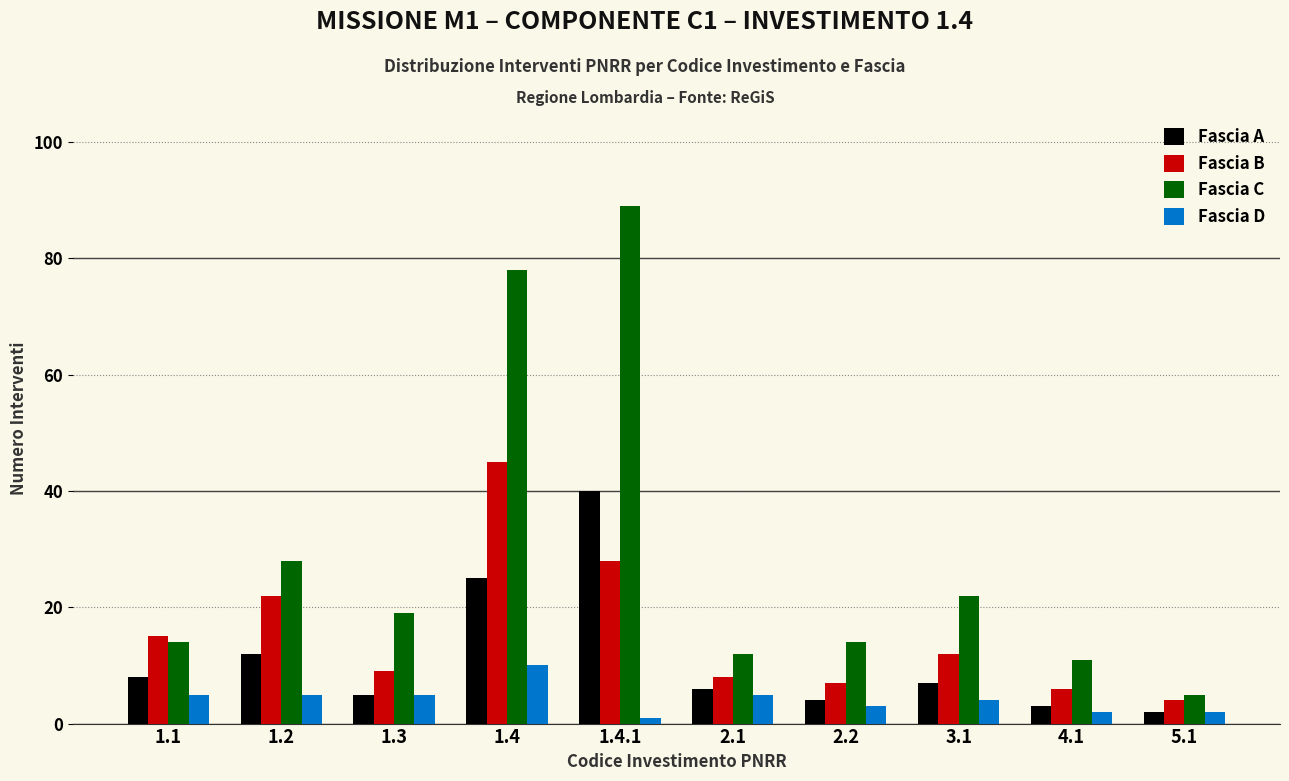

List the series in order of their overall mean, highest first.

Fascia C, Fascia B, Fascia A, Fascia D